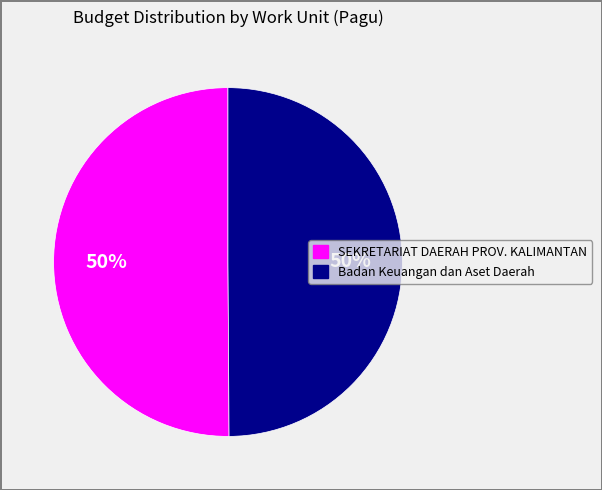

Do Badan Keuangan dan Aset Daerah and SEKRETARIAT DAERAH PROV. KALIMANTAN together represent more than half of the pie?

Yes